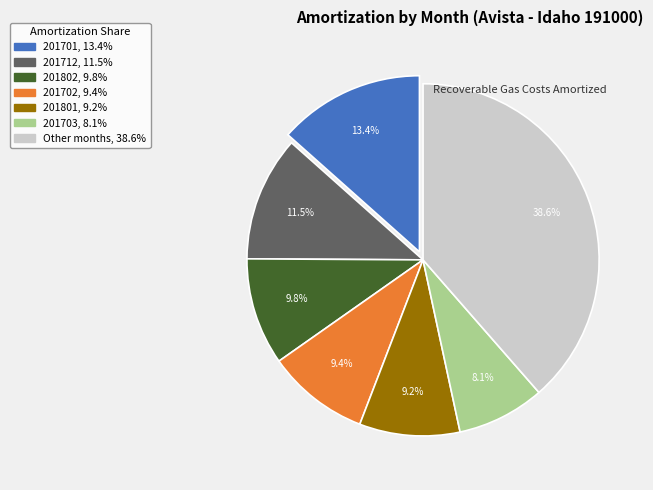

Rank the categories by value from highest to lowest.

Other months, 38.6%, 201701, 13.4%, 201712, 11.5%, 201802, 9.8%, 201702, 9.4%, 201801, 9.2%, 201703, 8.1%